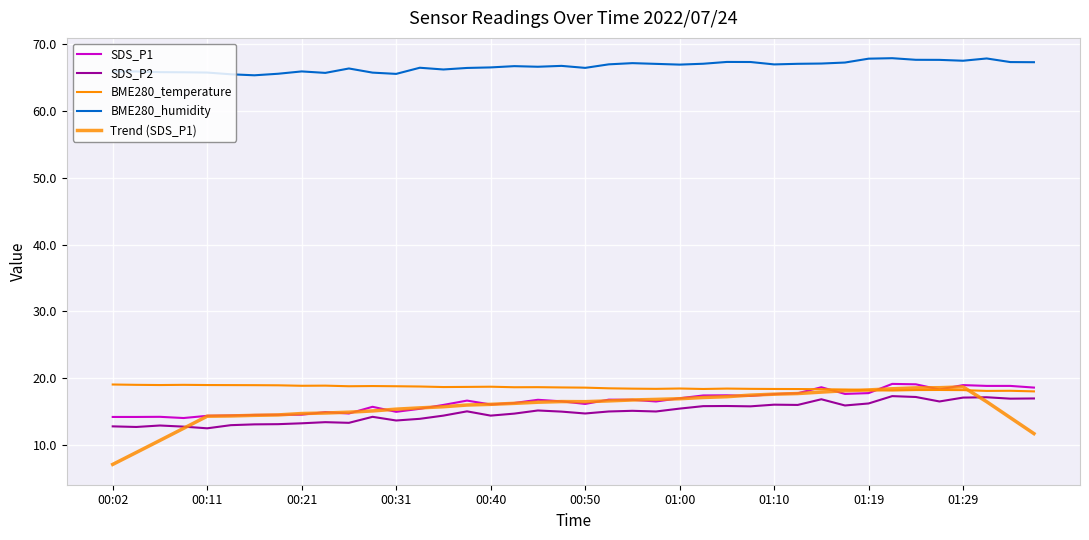

How many lines are shown in the chart?

5